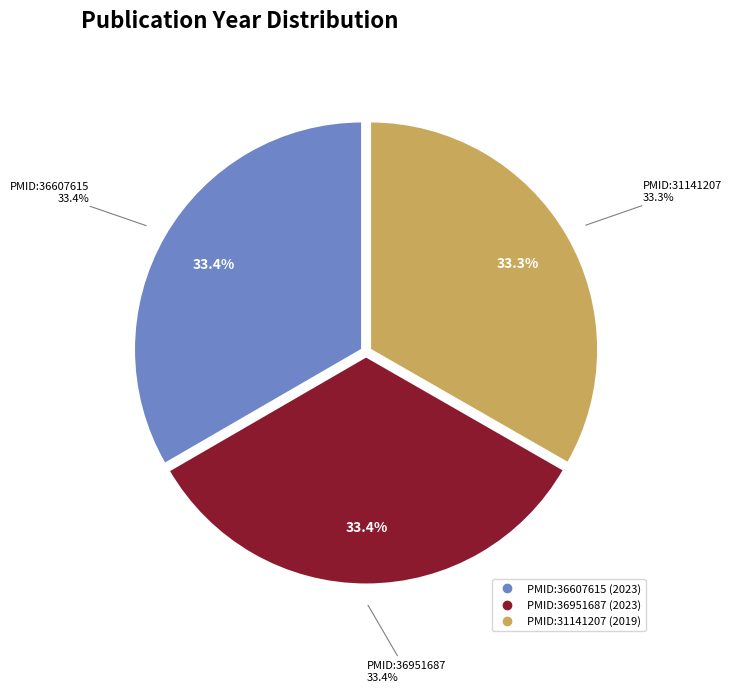

Which category has the smallest portion of the pie?

PMID:31141207